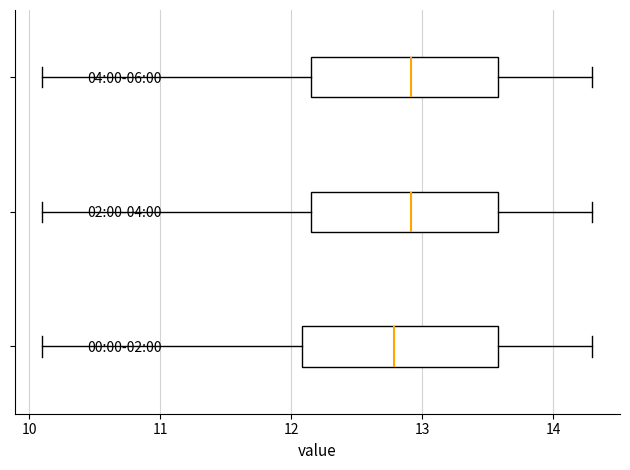

Where does the right whisker of the box for 02:00-04:00 end on the x-axis? The values are not printed on the chart, so give them approximately, as read against the axis.

14.3